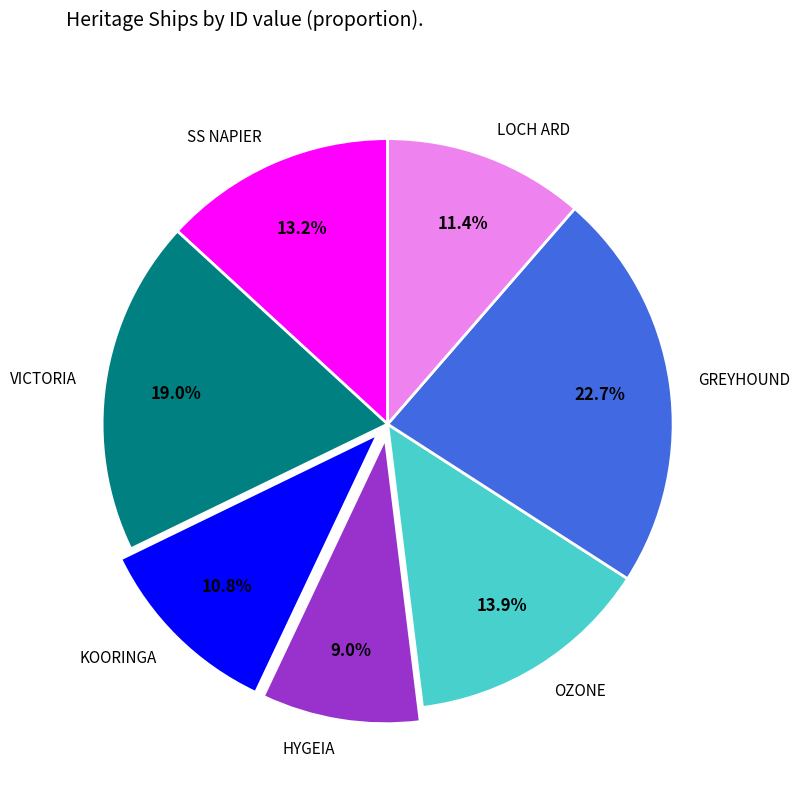

To the nearest percent, what percentage of the pie is VICTORIA?

19%